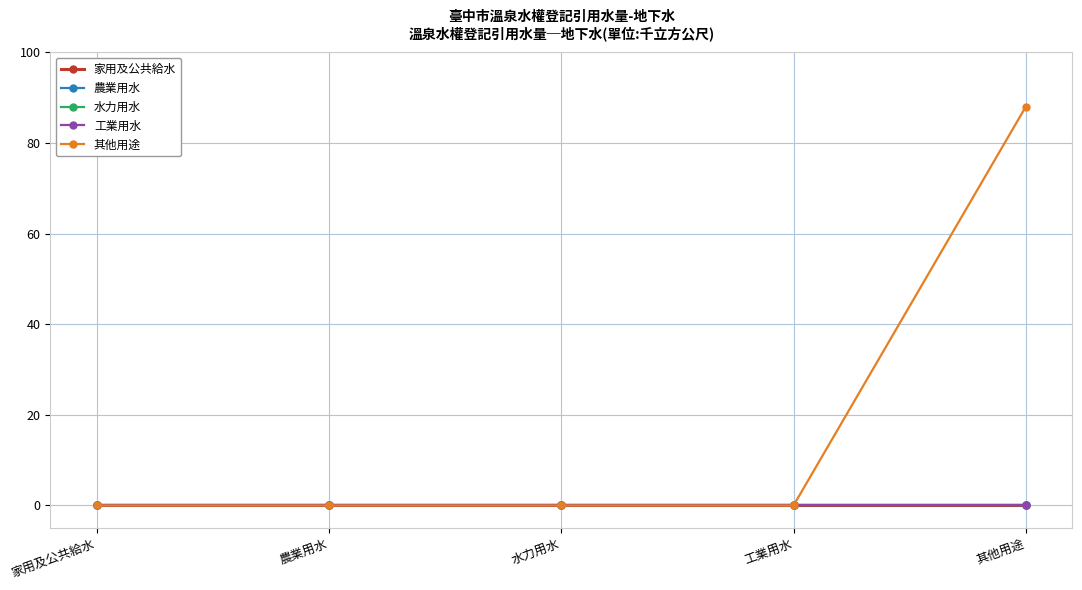

True or false: 工業用水 and 其他用途 intersect in this chart.

False